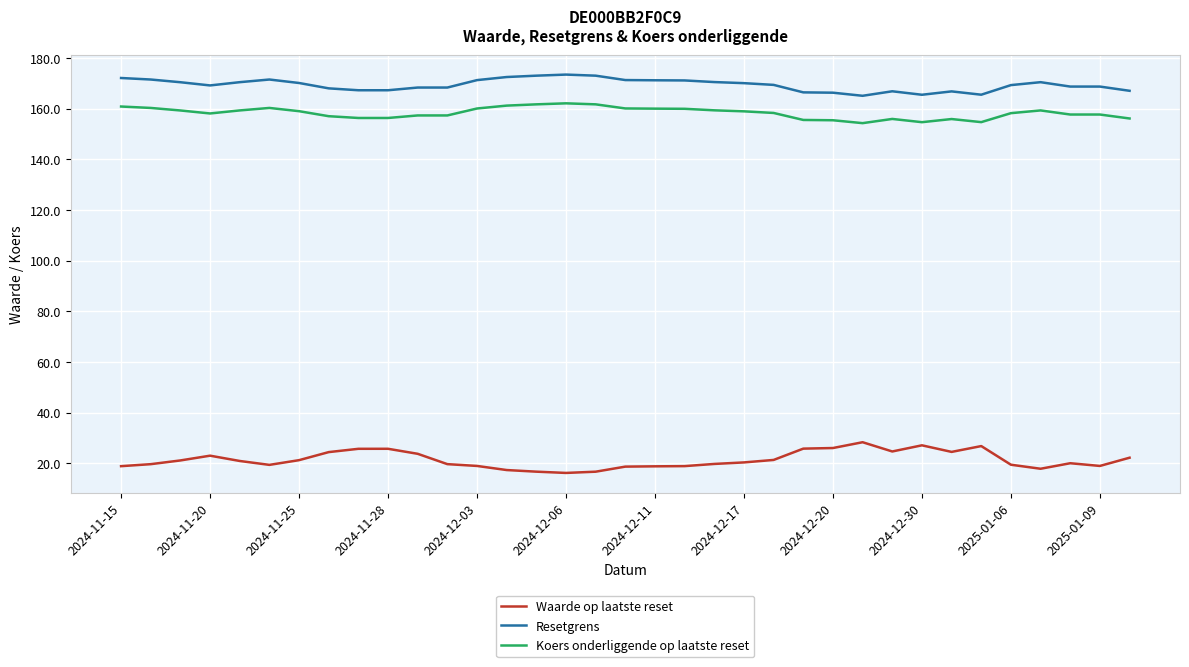

What is the minimum value for Koers onderliggende op laatste reset?

154.2